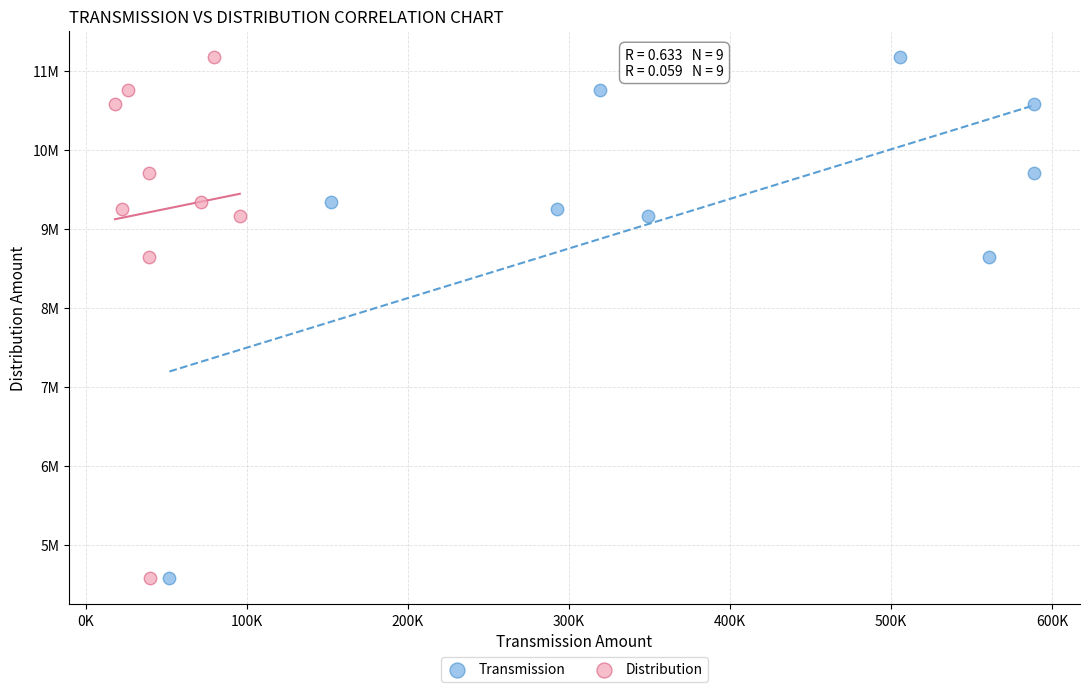

What are all the series names shown in the legend?

Transmission, Distribution